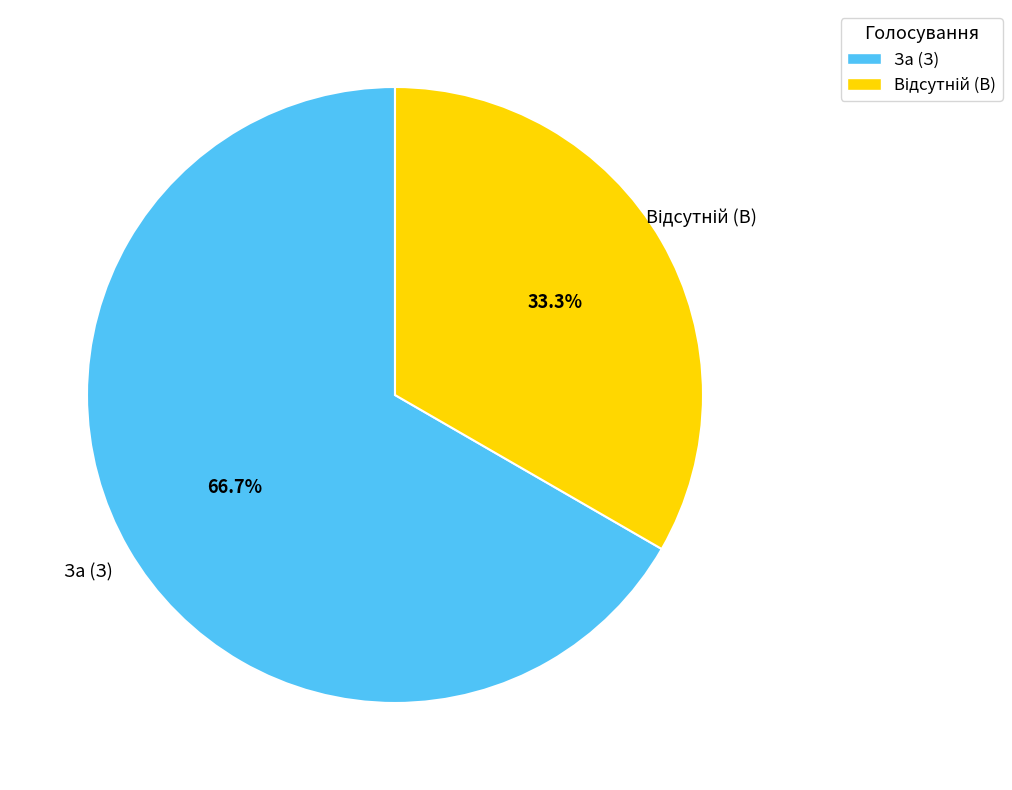

How many slices are in this pie chart?

2